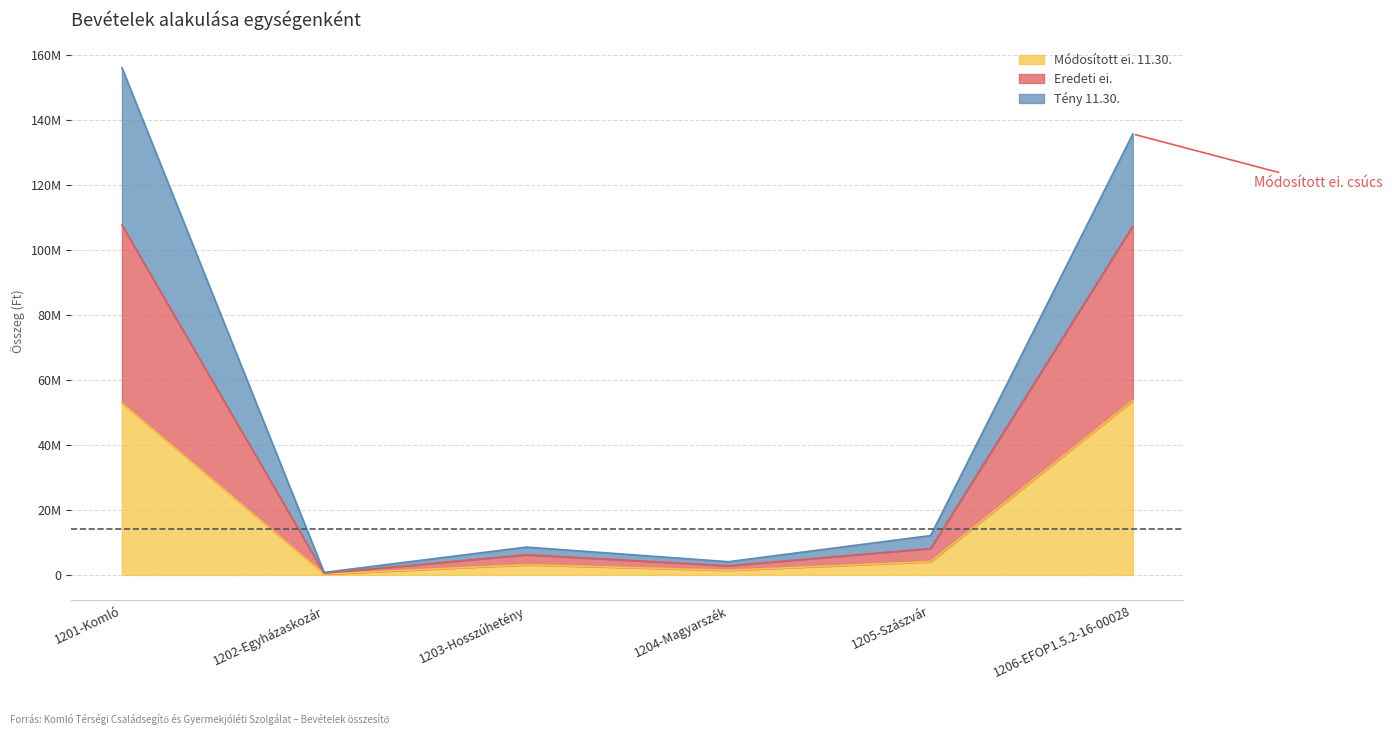

True or false: Módosított ei. 11.30. and Eredeti ei. intersect in this chart.

False